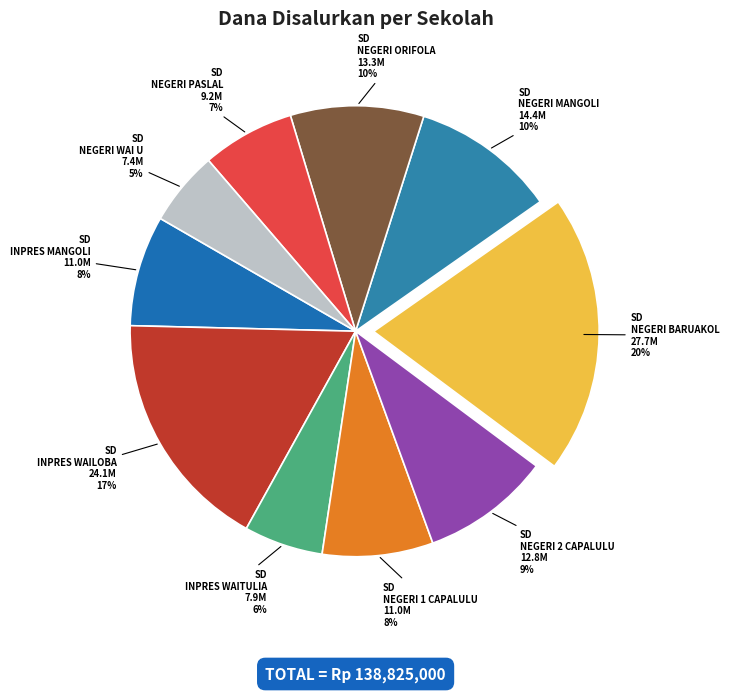

Is it true that SD NEGERI PASLAL is 7% of the pie?

True